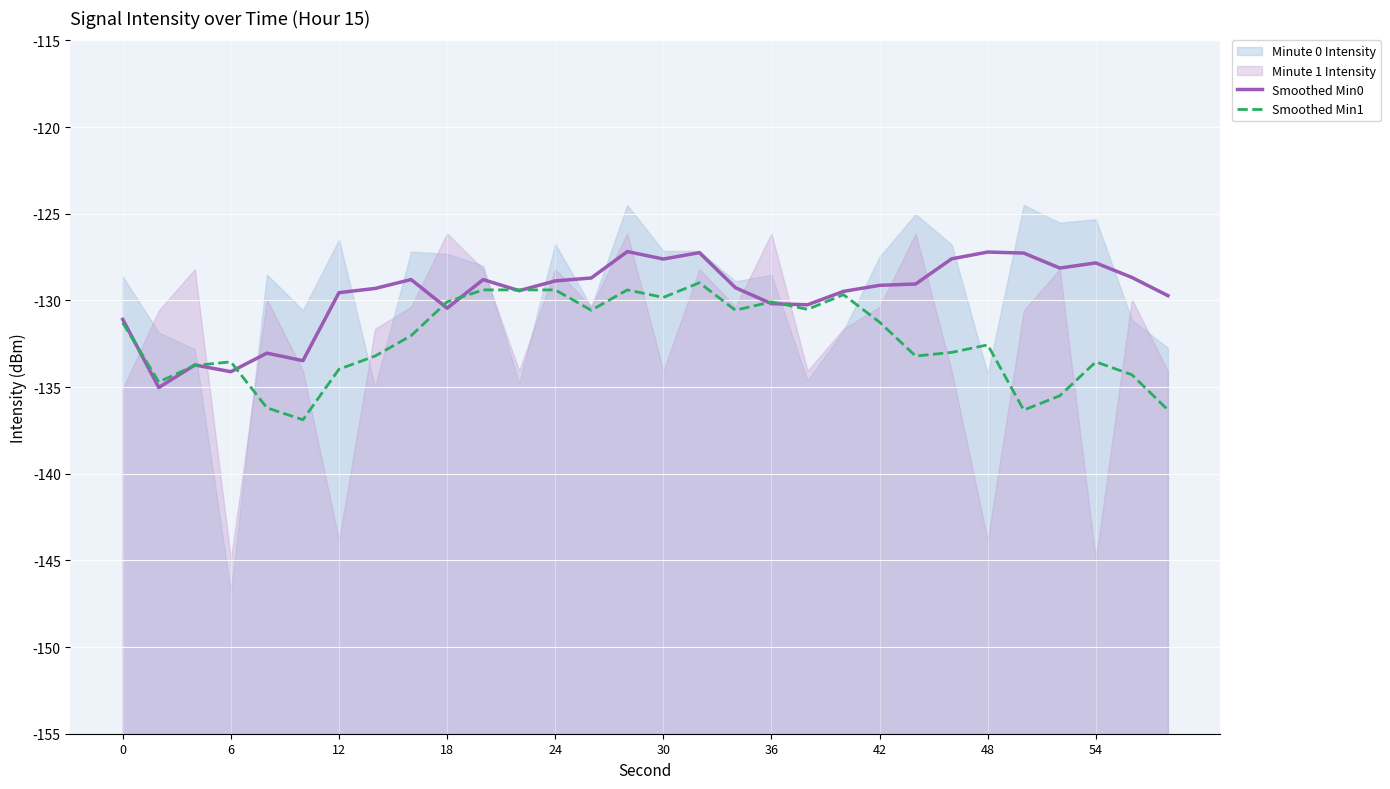

True or false: Smoothed Min0 has a value of -127.2 at 48.

True